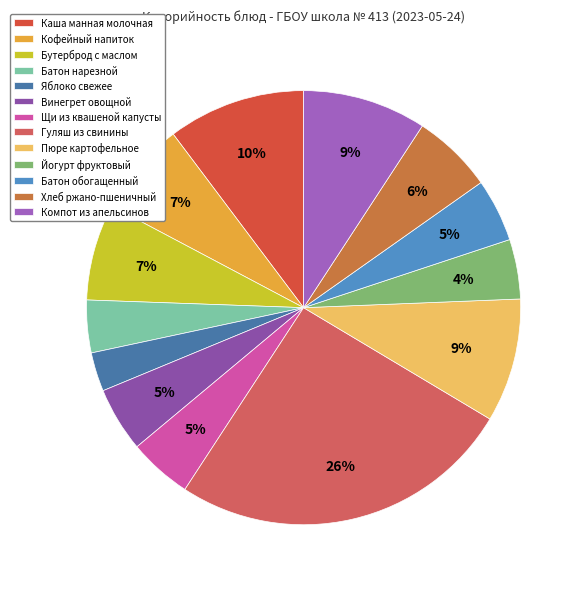

To the nearest percent, what is the average slice percentage?

8%